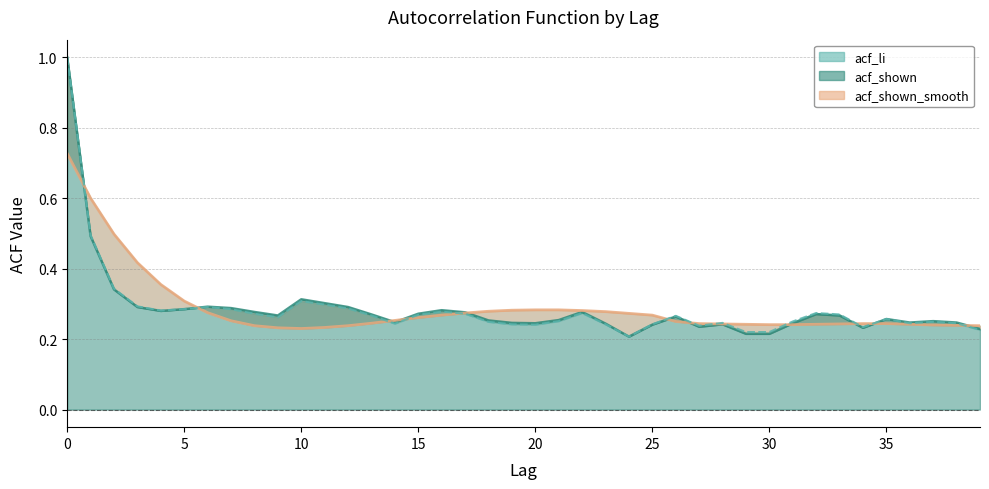

What is the difference between the maximum and minimum values in the acf_li series?

0.8